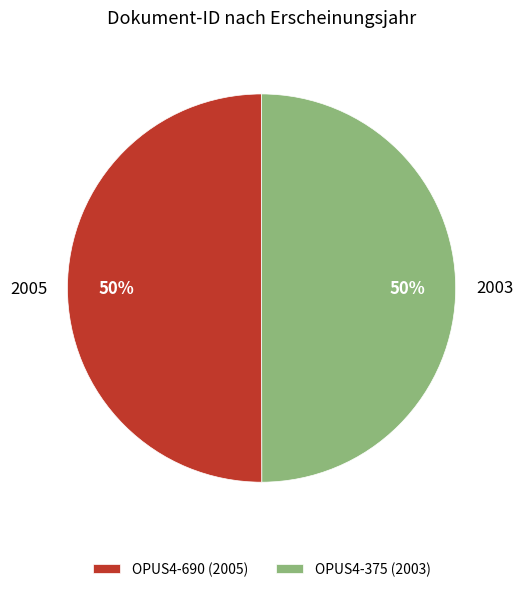

The OPUS4-375 slice represents 41% of the pie. True or false?

False